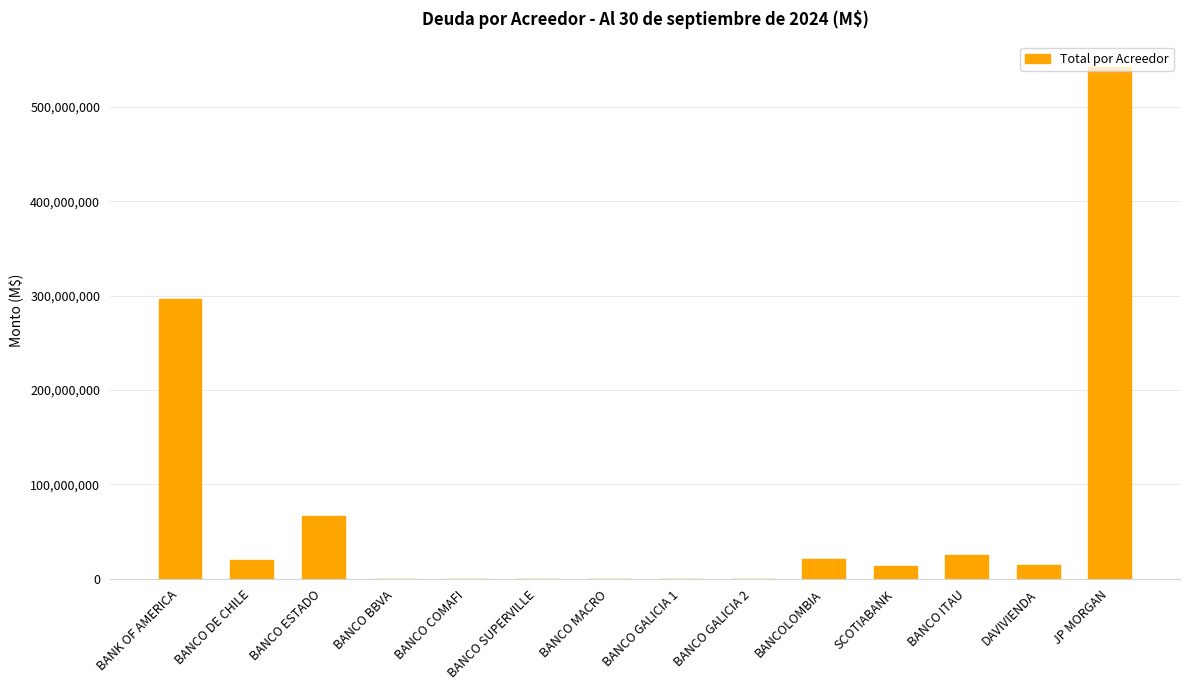

Is it true that the value at JP MORGAN is 259811348?

False